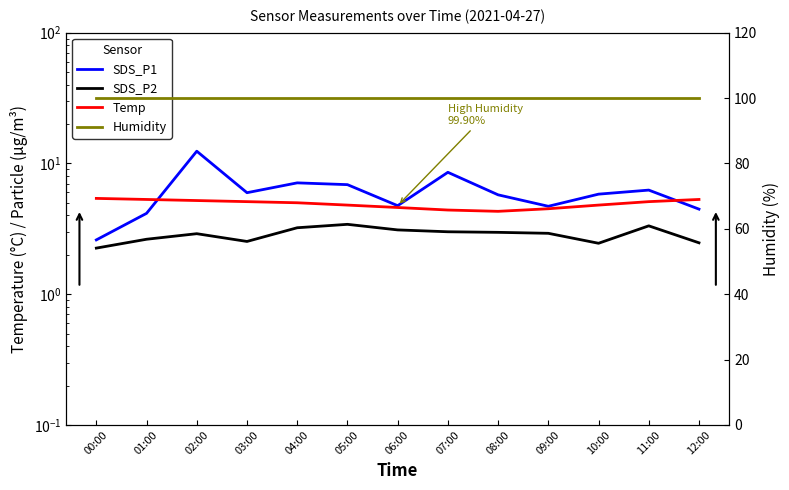

True or false: Temp has a value of 4.5 at 09:00.

True